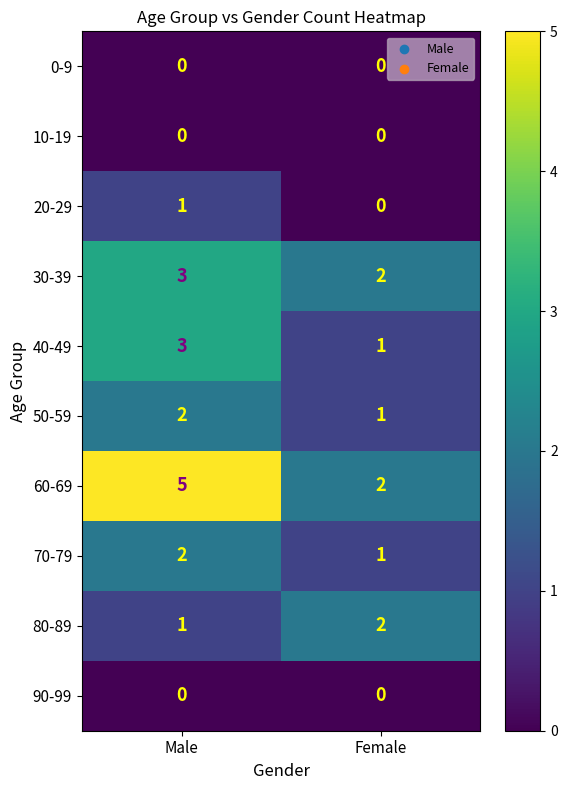

Reading left to right, extract all data points from this chart.

0-9: 0	0
10-19: 0	0
20-29: 1	0
30-39: 3	2
40-49: 3	1
50-59: 2	1
60-69: 5	2
70-79: 2	1
80-89: 1	2
90-99: 0	0